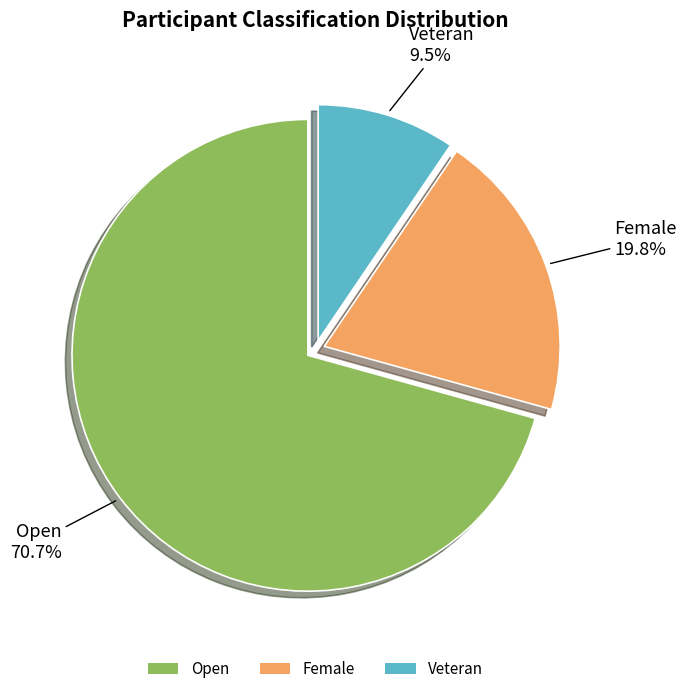

To the nearest percent, what is the difference between the Veteran and Female slice percentages?

10%